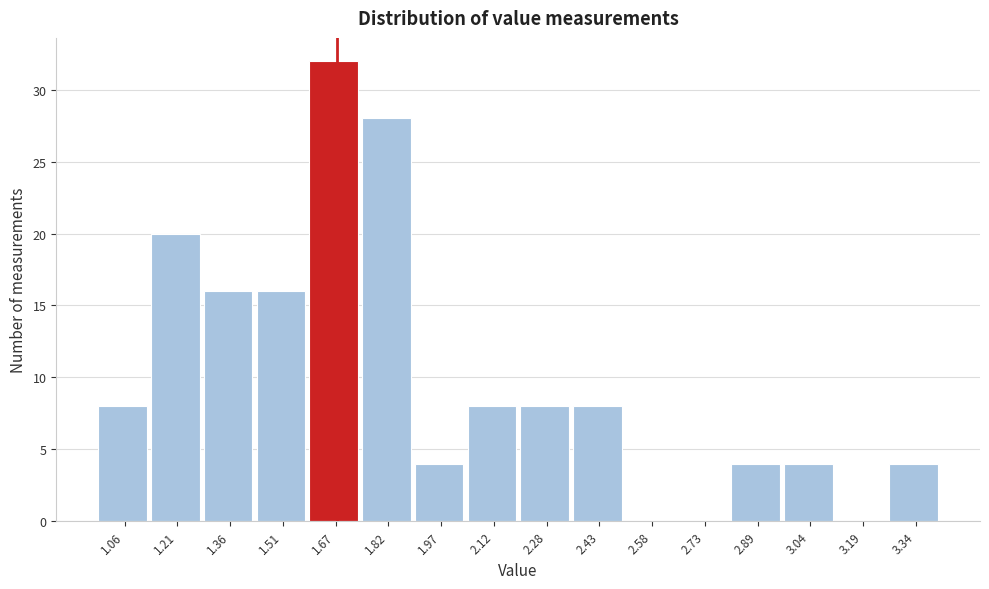

Which range on the x-axis has the tallest bar?

1.60 to 1.74